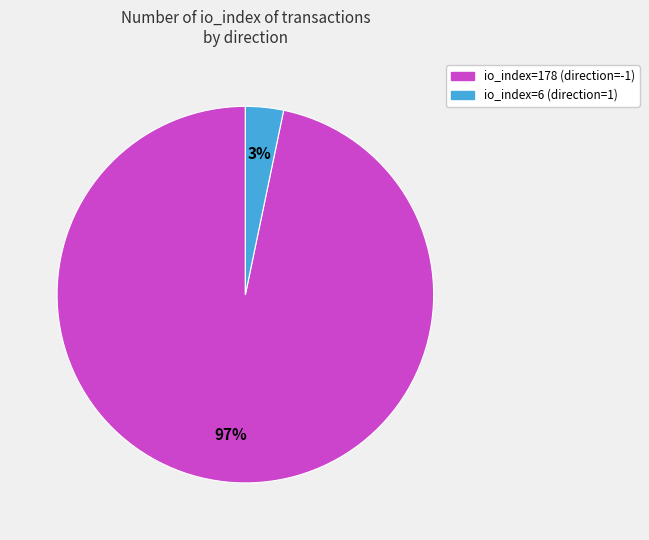

Which has a higher value, io_index=178 (direction=-1) or io_index=6 (direction=1)?

io_index=178 (direction=-1)